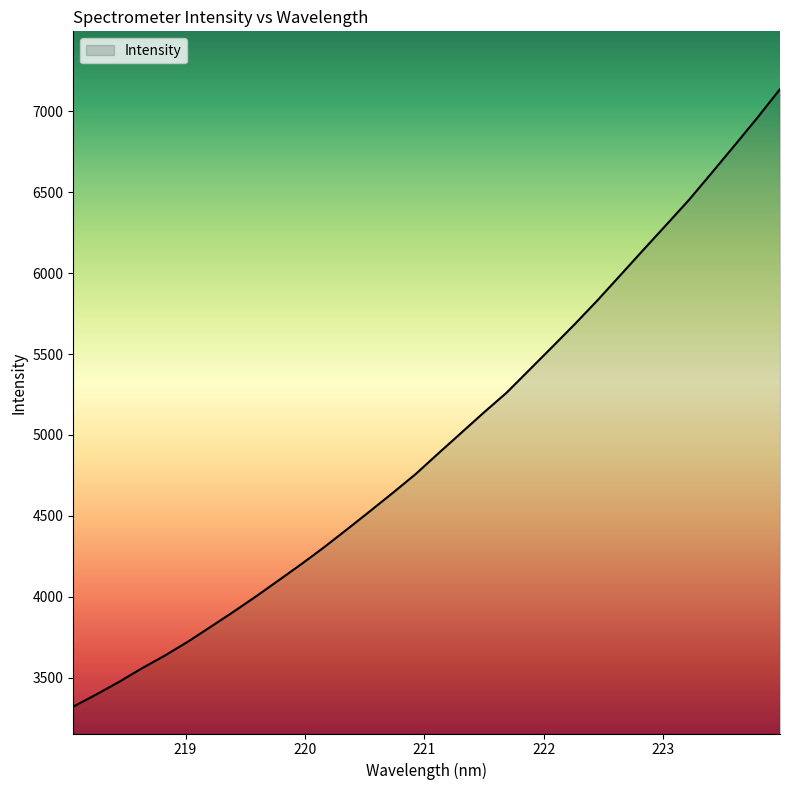

What is the minimum value shown in the chart?

3320.9